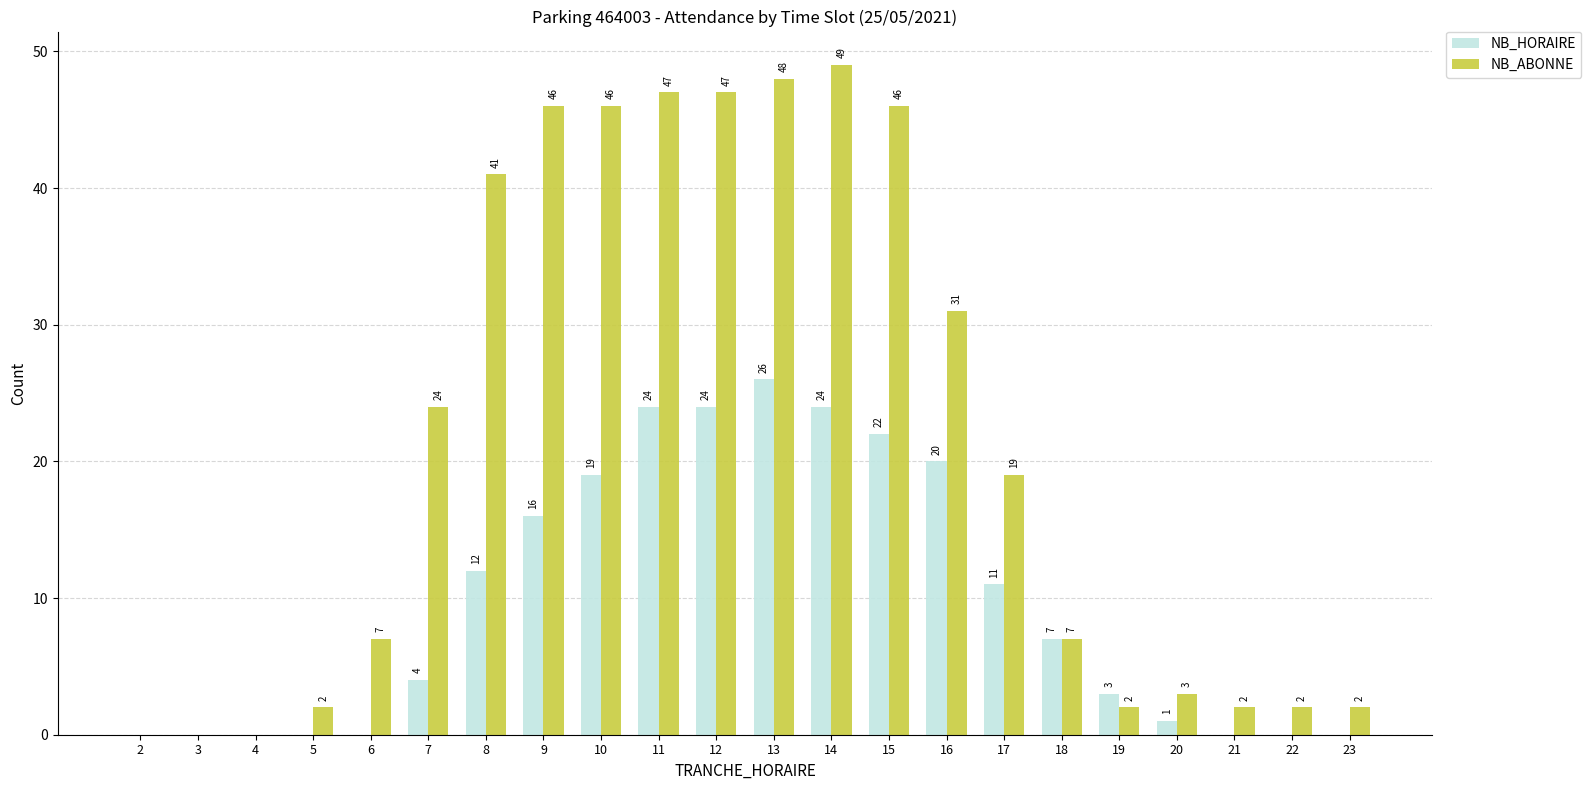

At which label does NB_ABONNE first exceed 19?

7